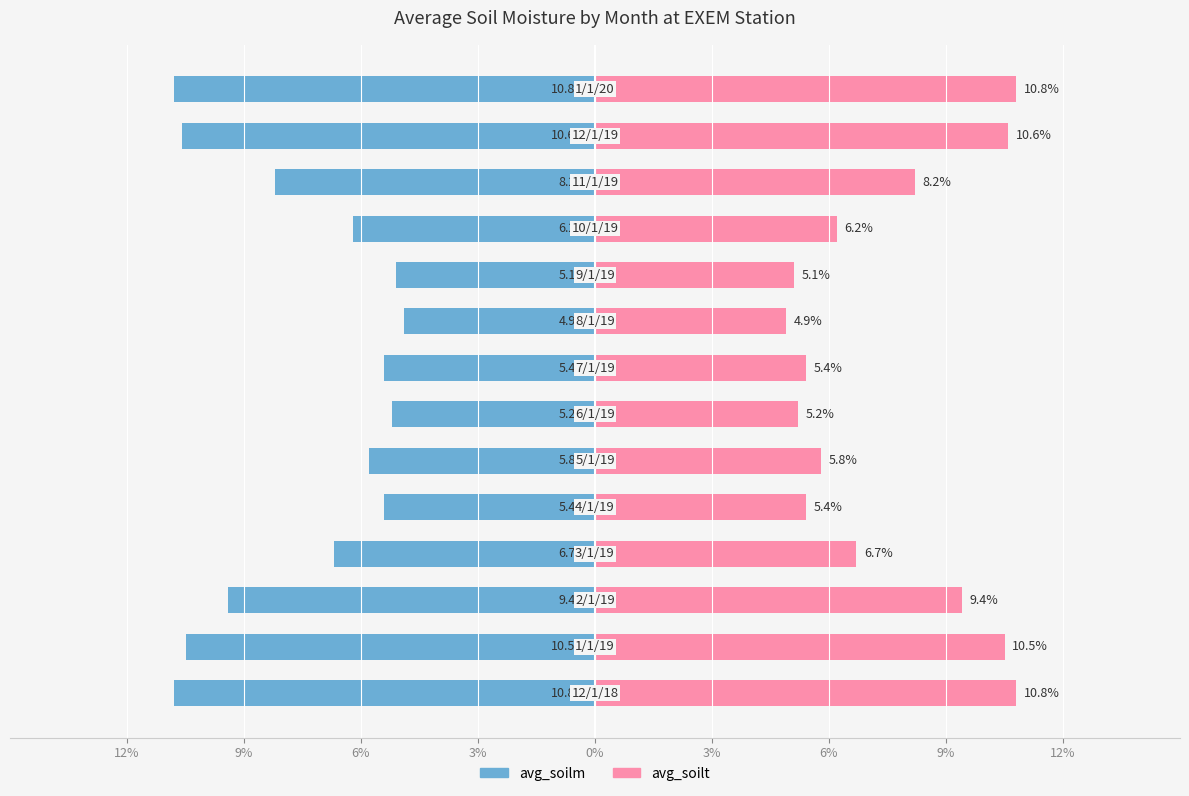

How many bars are there in total?

28